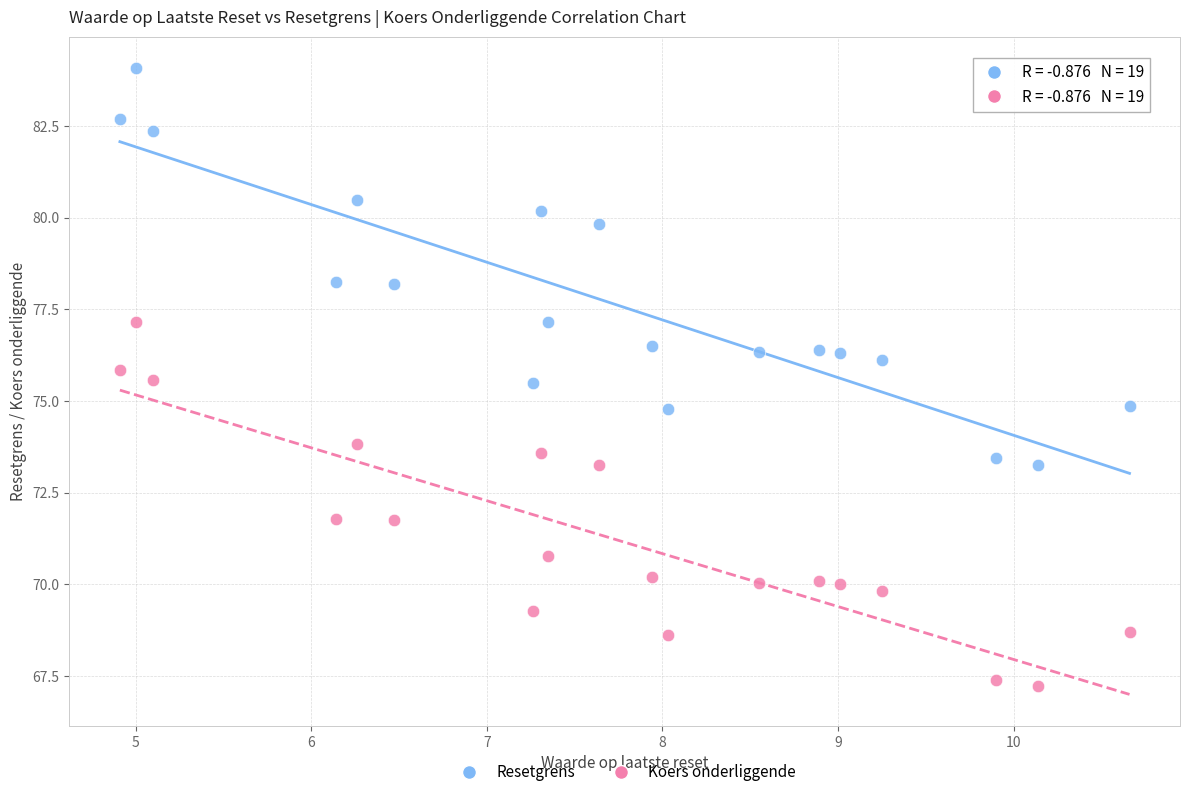

Across all data points, what is the range of X values (max minus min)?

5.8